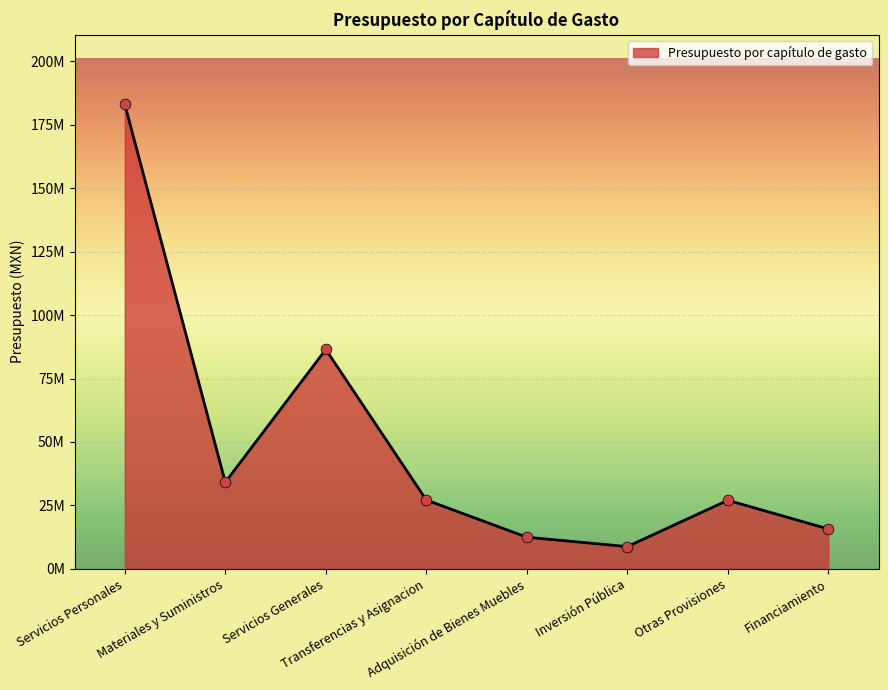

What is the change in value from Servicios Personales to Transferencias y Asignacion?

-155929838.9